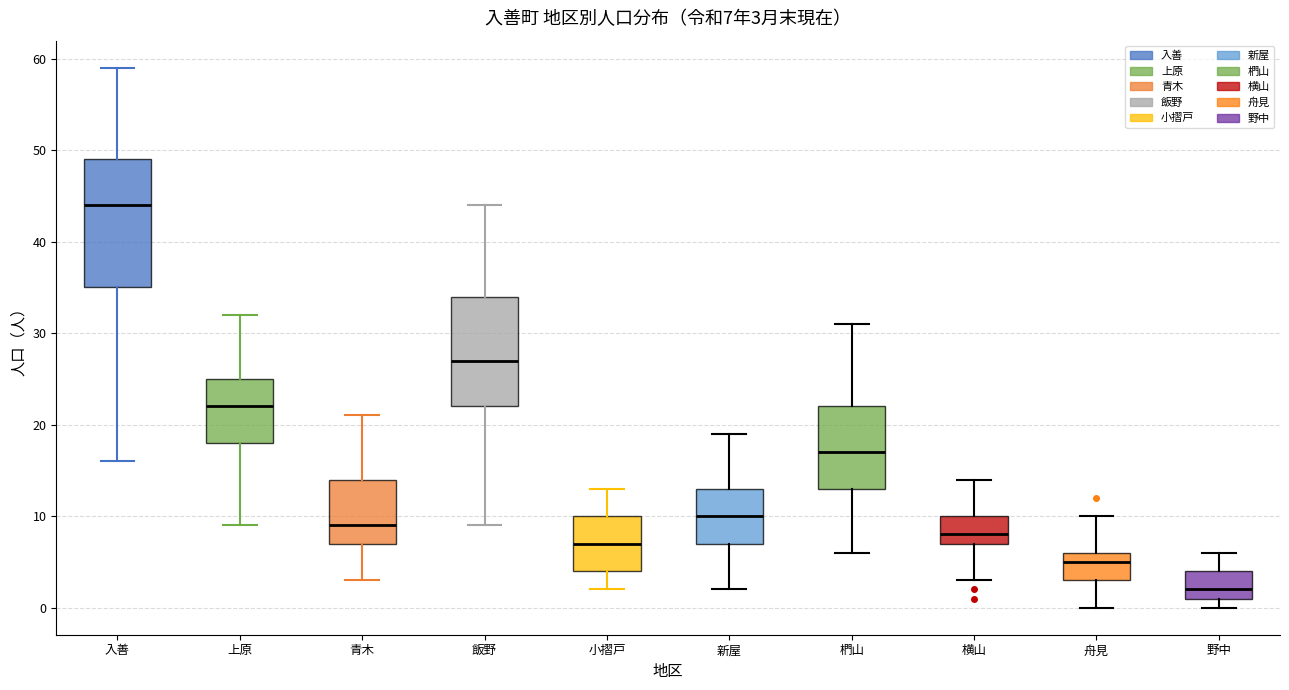

Comparing the boxes themselves (not the whiskers), which one is the tallest?

入善